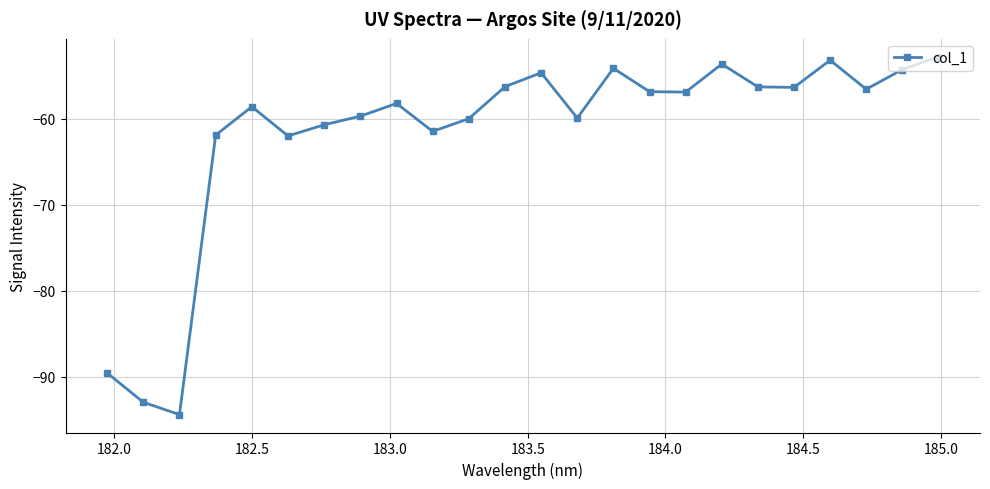

What is the difference between the second highest and minimum values?

41.2